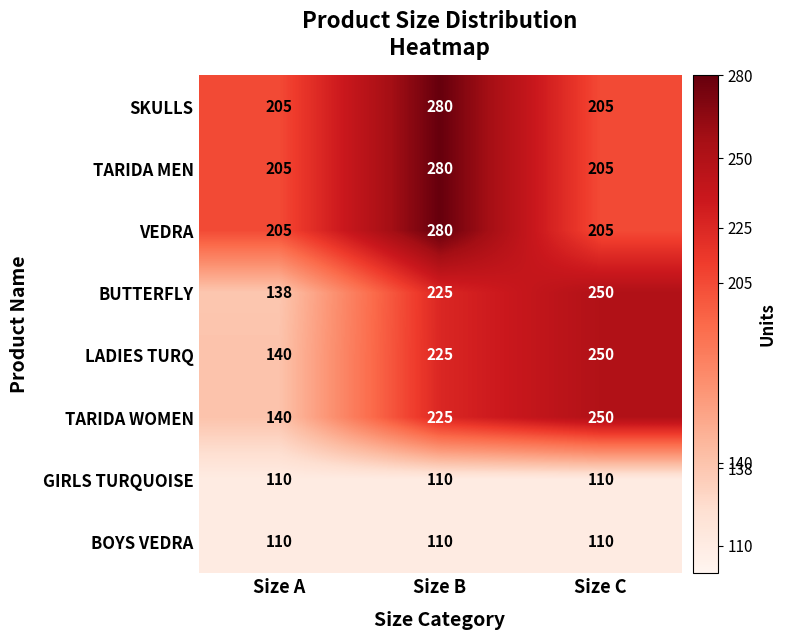

Read the VEDRA value at Size C.

205